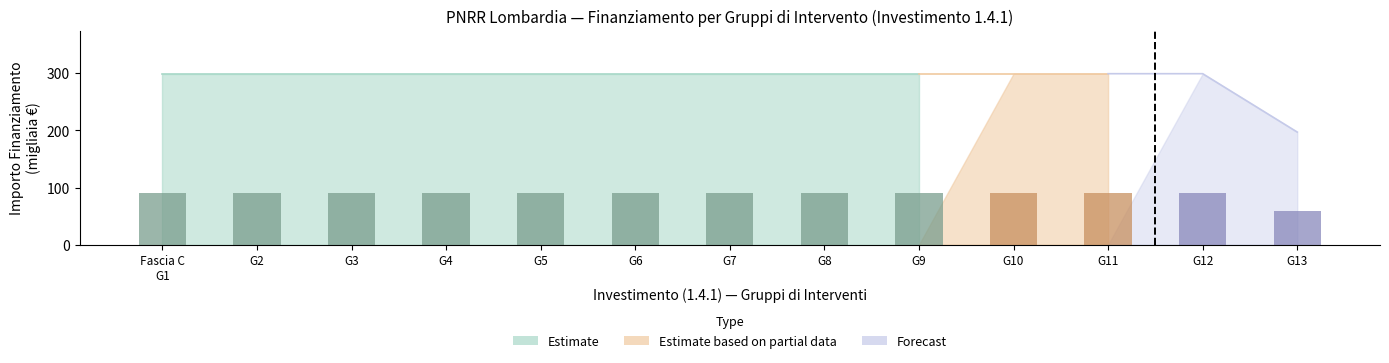

Are the bars grouped side by side (vs. stacked)?

No